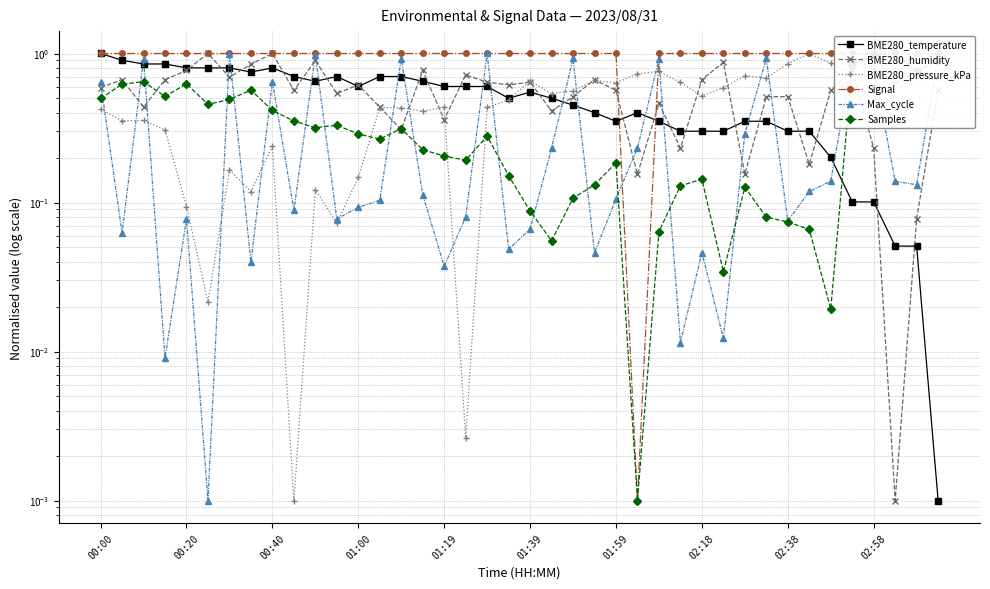

At which label does BME280_humidity reach its minimum?

37